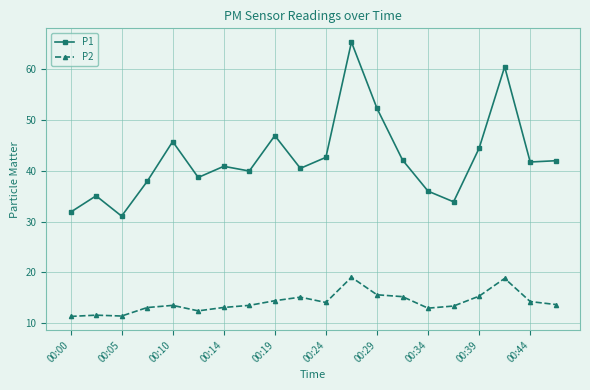

What is the difference between the second highest and second lowest values in the P2 series?

7.4